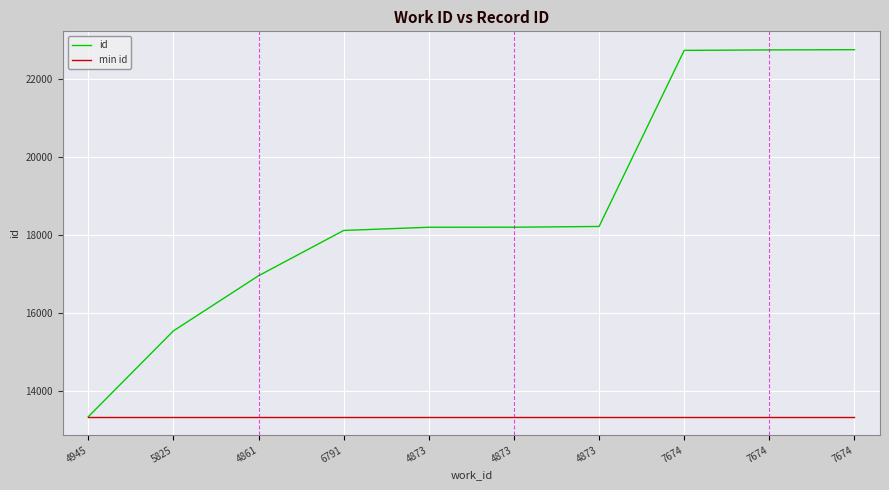

Does the chart display data point markers on the line(s)?

No